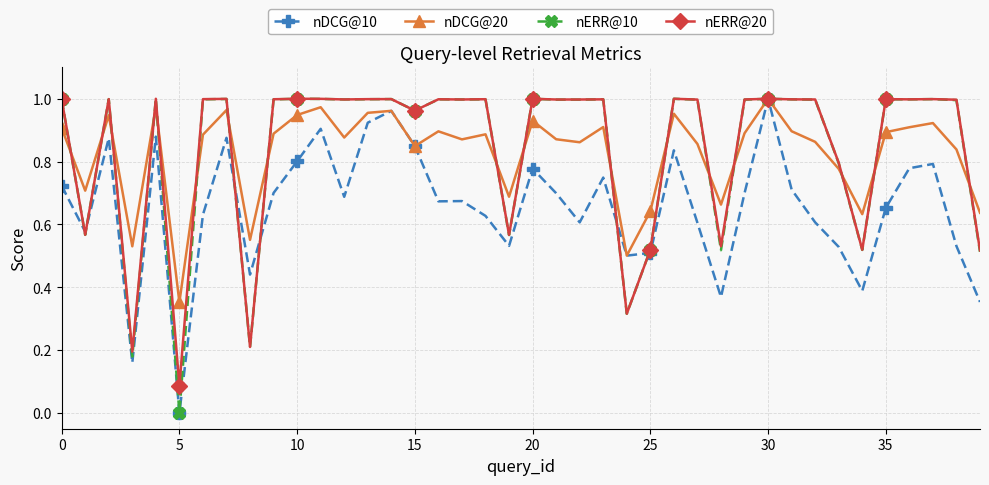

Does the chart have visible grid lines?

Yes